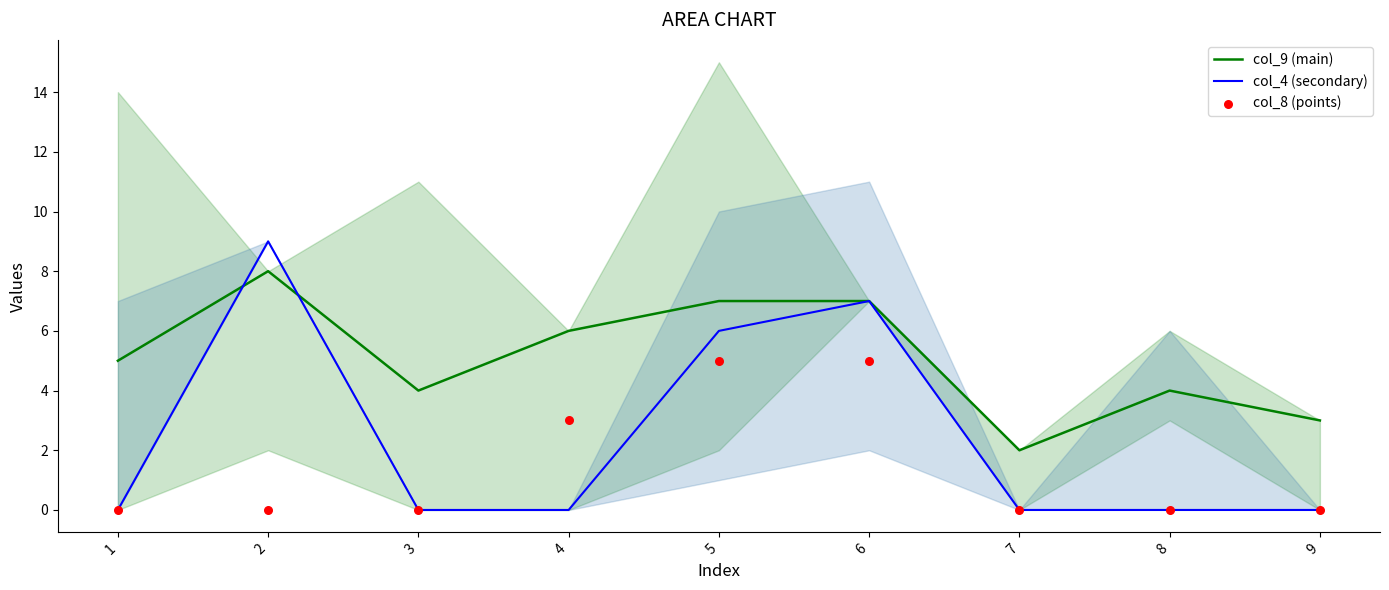

Which series has the largest total across all categories?

col_9 (main)